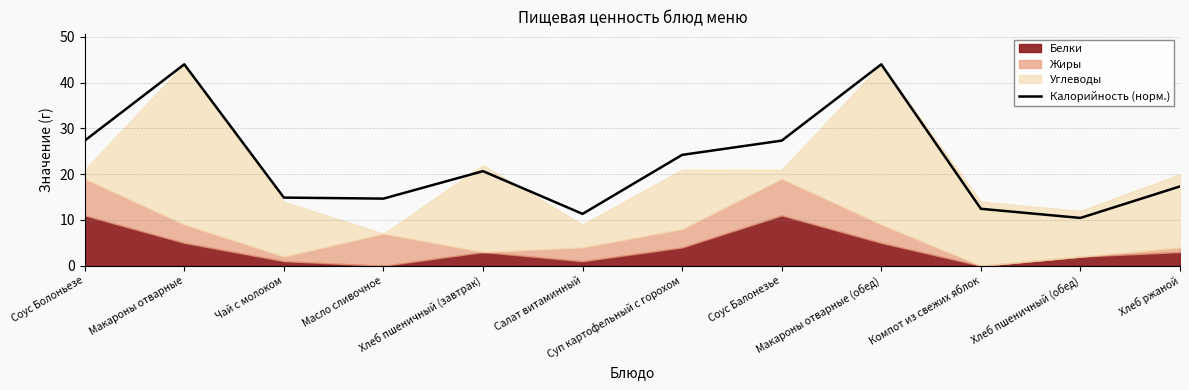

Approximately how many times larger is the value at Хлеб пшеничный (обед) compared to Соус Балонезье?

0.4